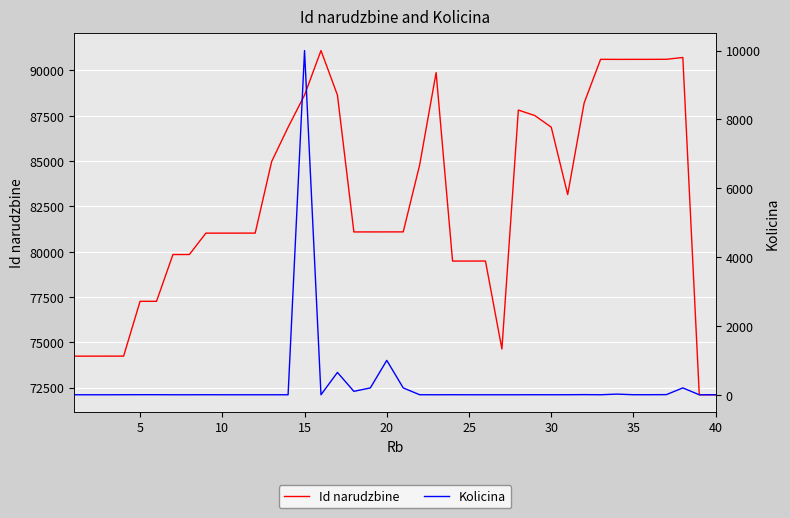

The value of Kolicina at 36 is 3. True or false?

False